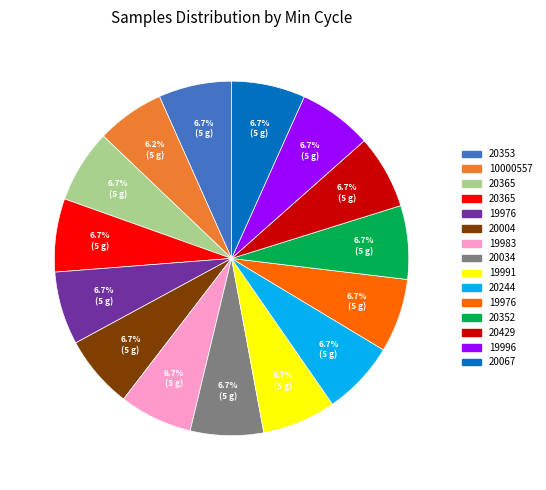

Is there any slice that represents more than half of the pie?

No